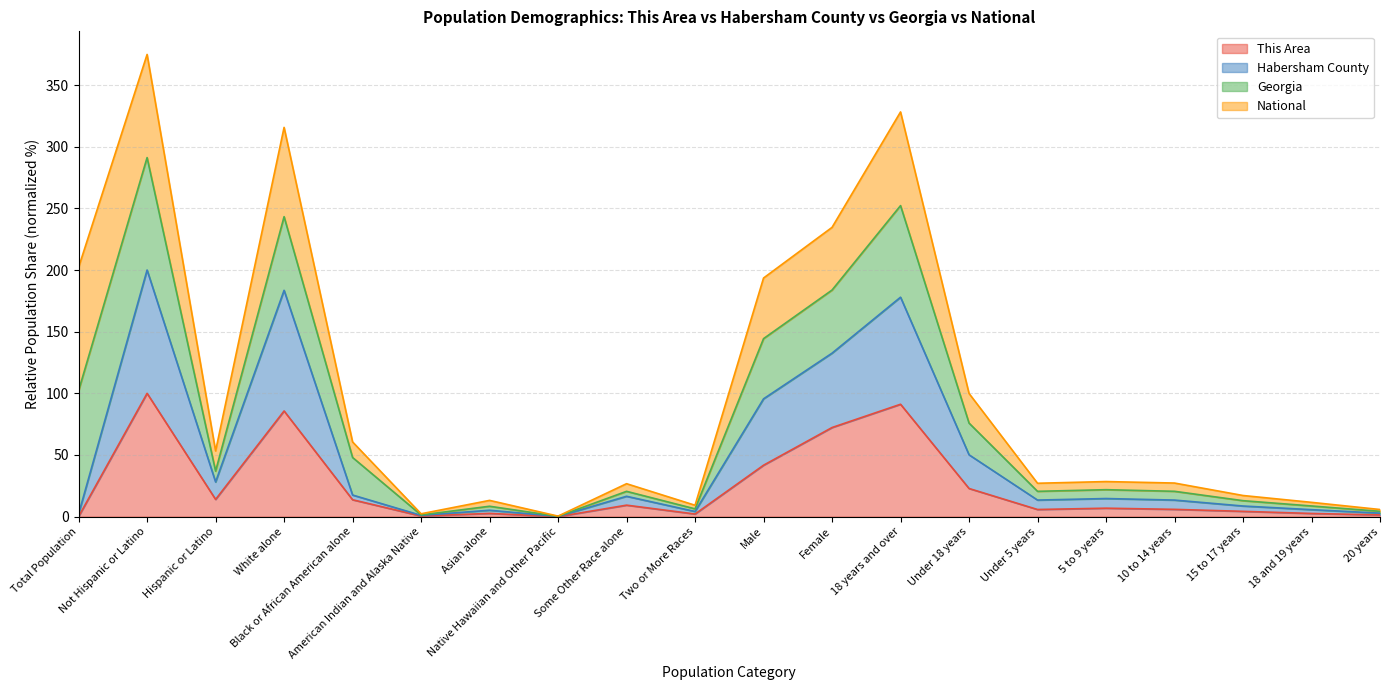

At which category is the sum across all series the highest?

Not Hispanic or Latino